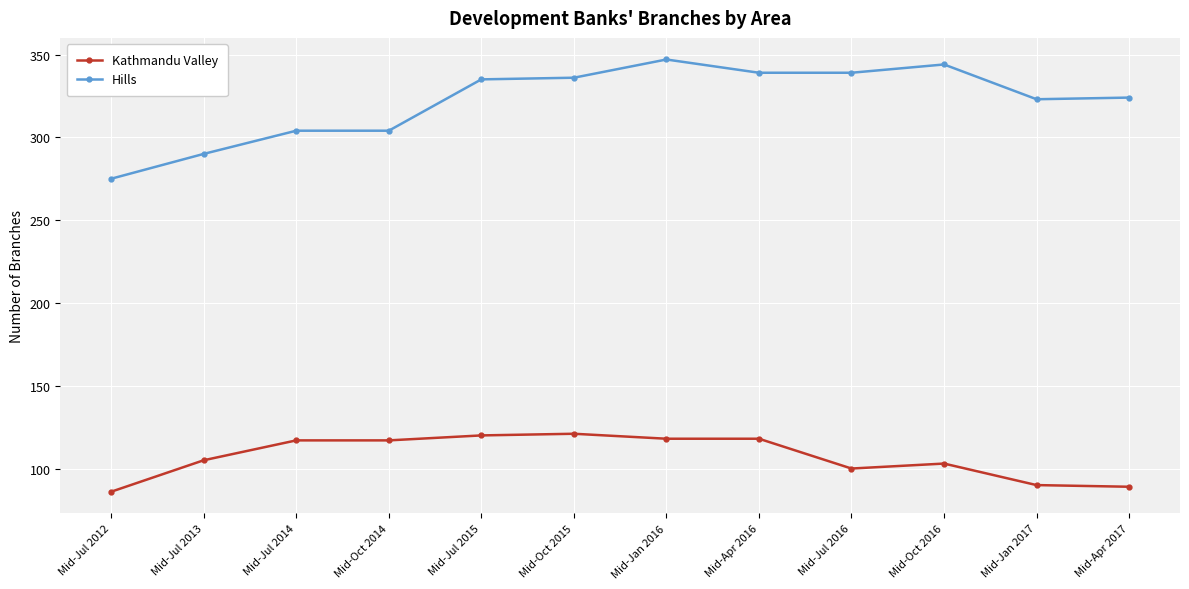

True or false: Kathmandu Valley and Hills cross at least once.

False